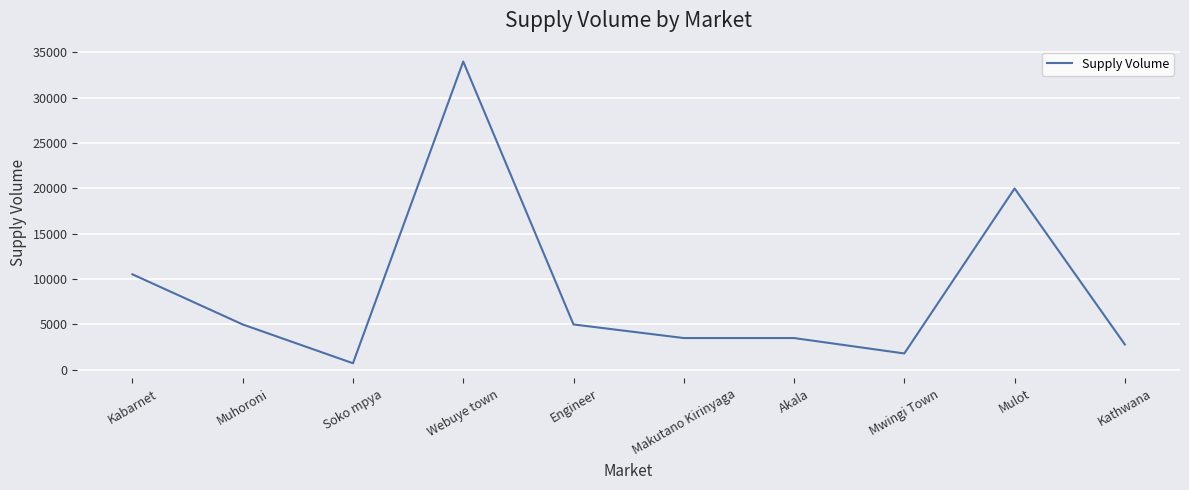

Where is the first local minimum?

Soko mpya